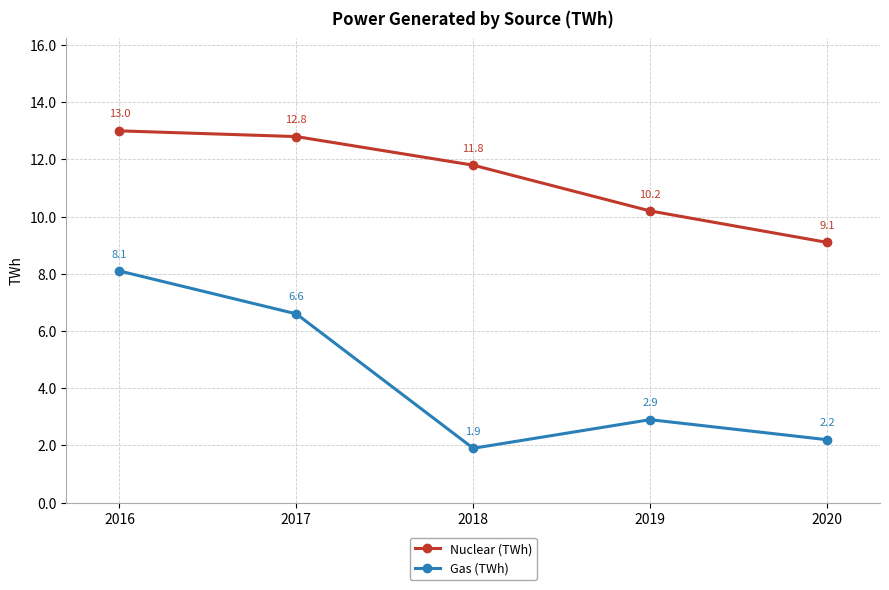

True or false: Nuclear (TWh) and Gas (TWh) cross at least once.

False